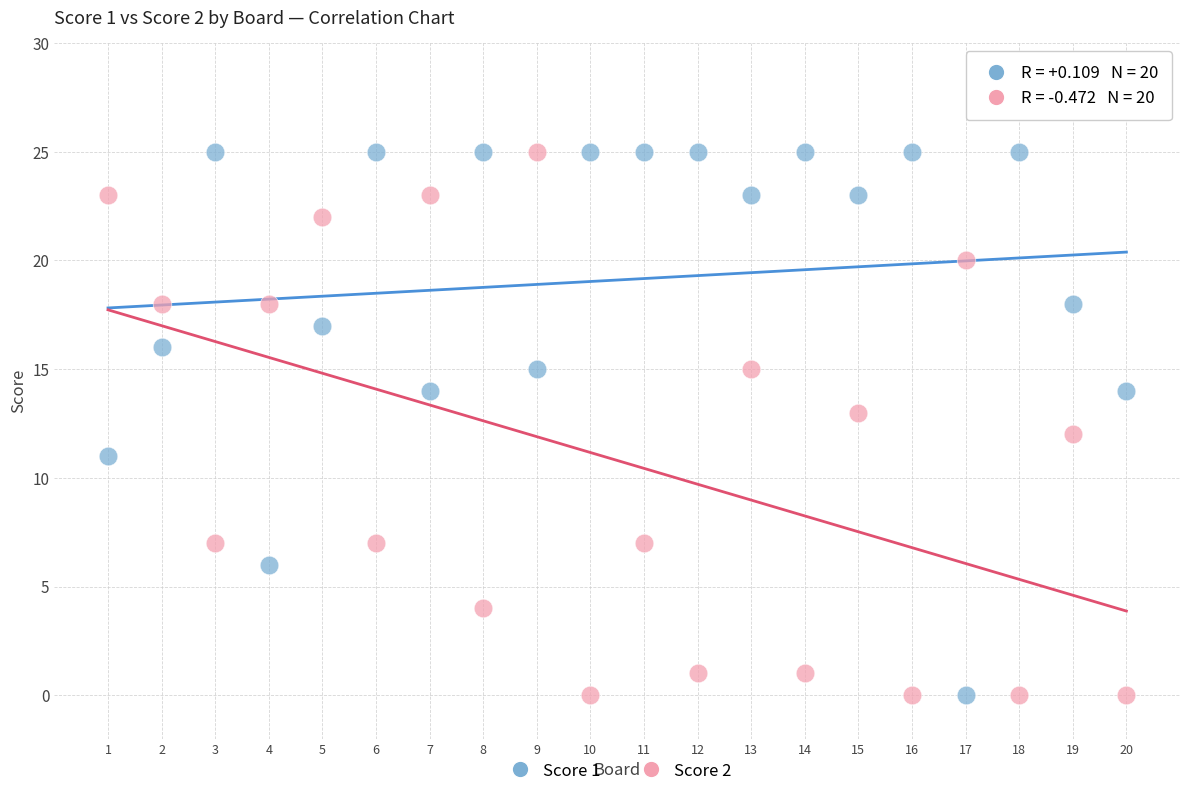

Across all data points, what is the range of Y values (max minus min)?

25